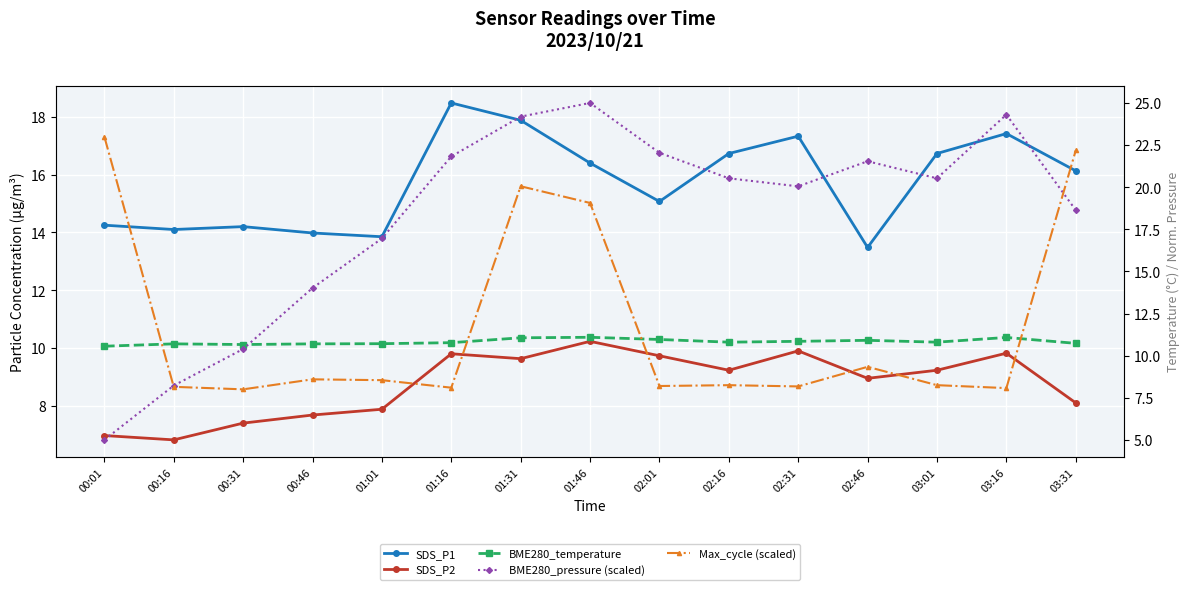

Is it true that SDS_P1 equals 18.5 at 01:16?

True